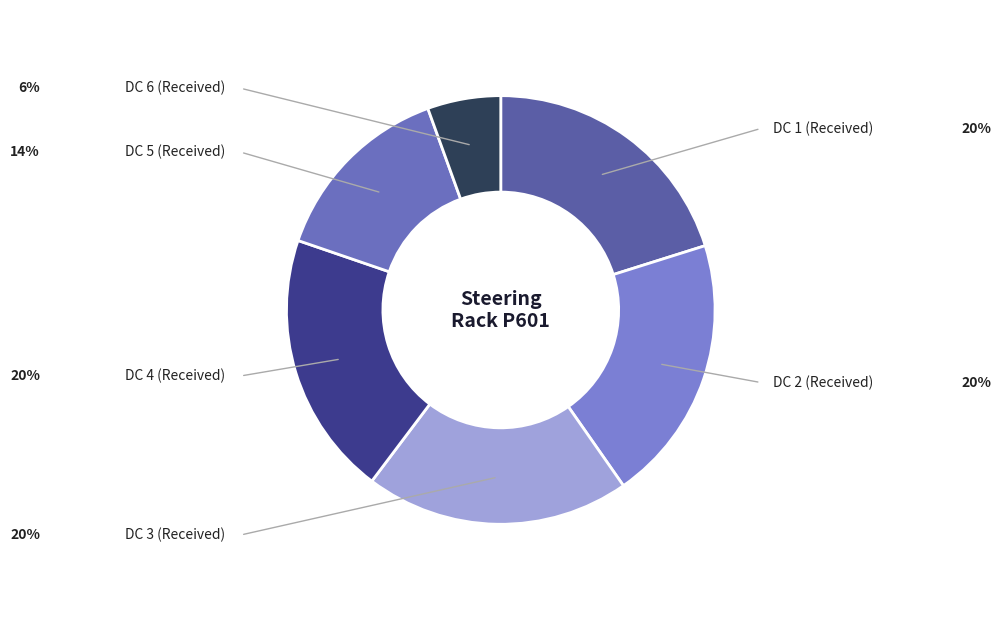

Does any single category account for the majority?

No